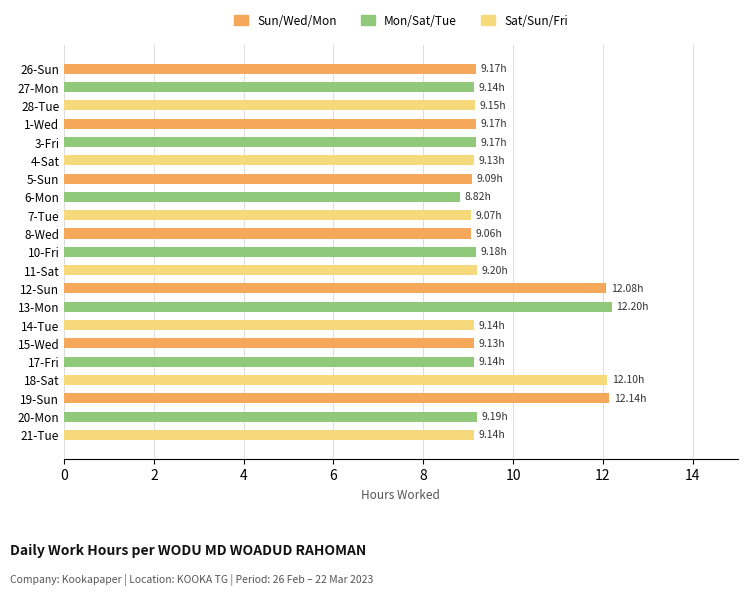

What is the average value?

9.7